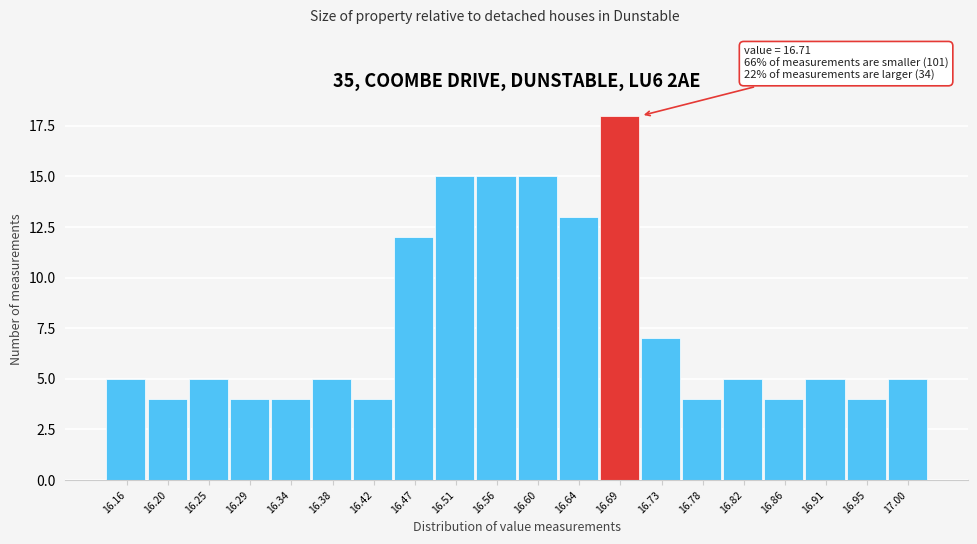

Reading left to right, extract all data points from this chart.

5	4	5	4	4	5	4	12	15	15	15	13	18	7	4	5	4	5	4	5